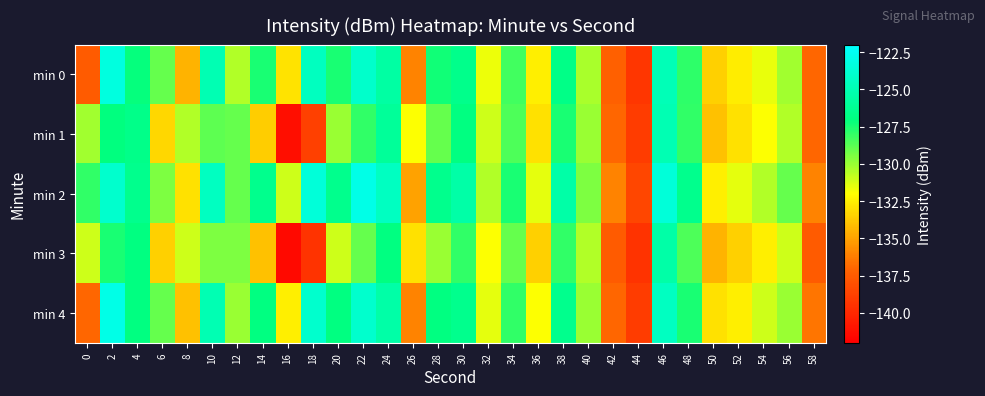

Which has a higher value, 18 or 10?

18